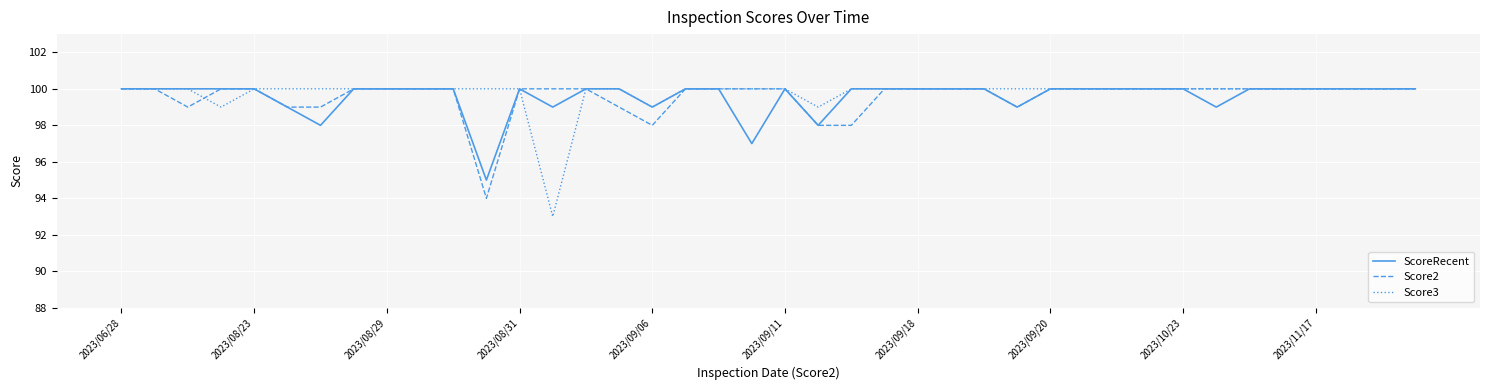

Is this an area chart (filled region under the line)?

No